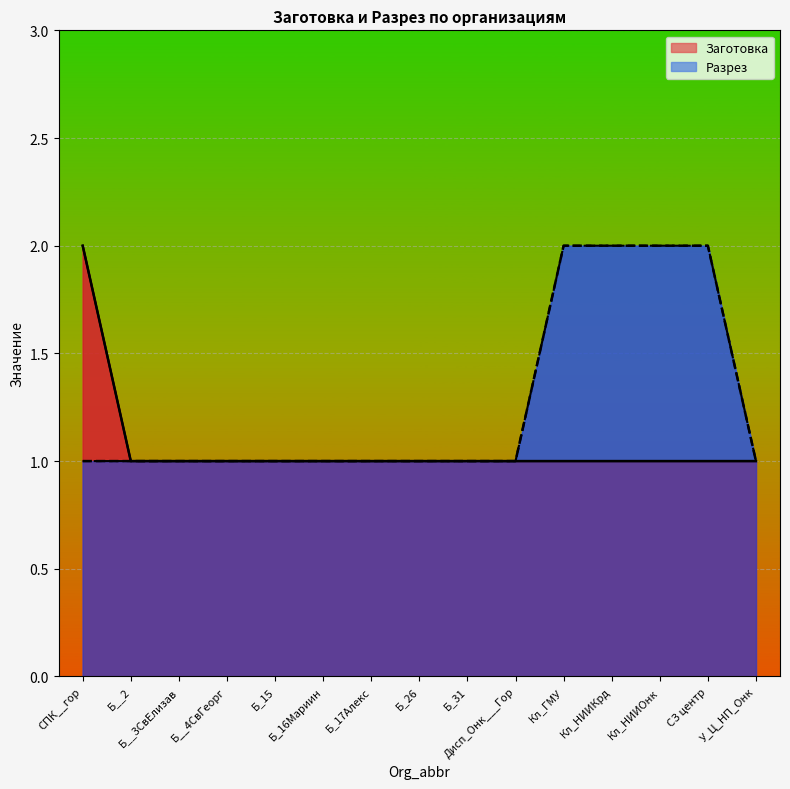

Rank the categories by Разрез value from lowest to highest.

СПК__гор, Б__2, Б__3СвЕлизав, Б__4СвГеорг, Б_15, Б_16Мариин, Б_17Алекс, Б_26, Б_31, Дисп_Онк___Гор, У_Ц_НП_Онк, Кл_ГМУ, Кл_НИИКрд, Кл_НИИОнк, СЗ центр